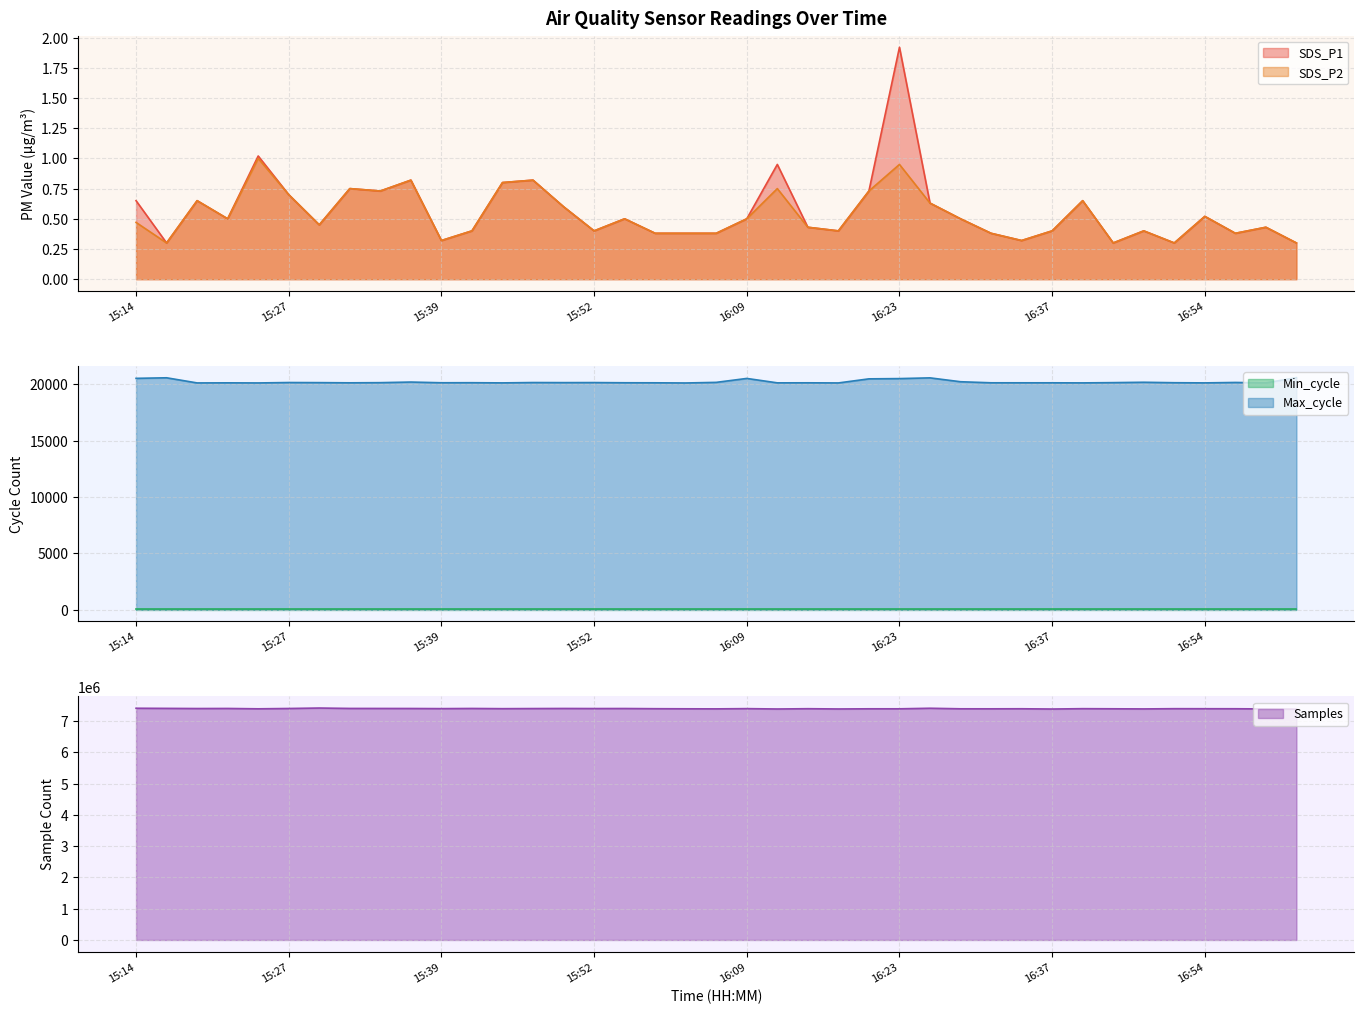

What is the minimum value for SDS_P1?

0.3